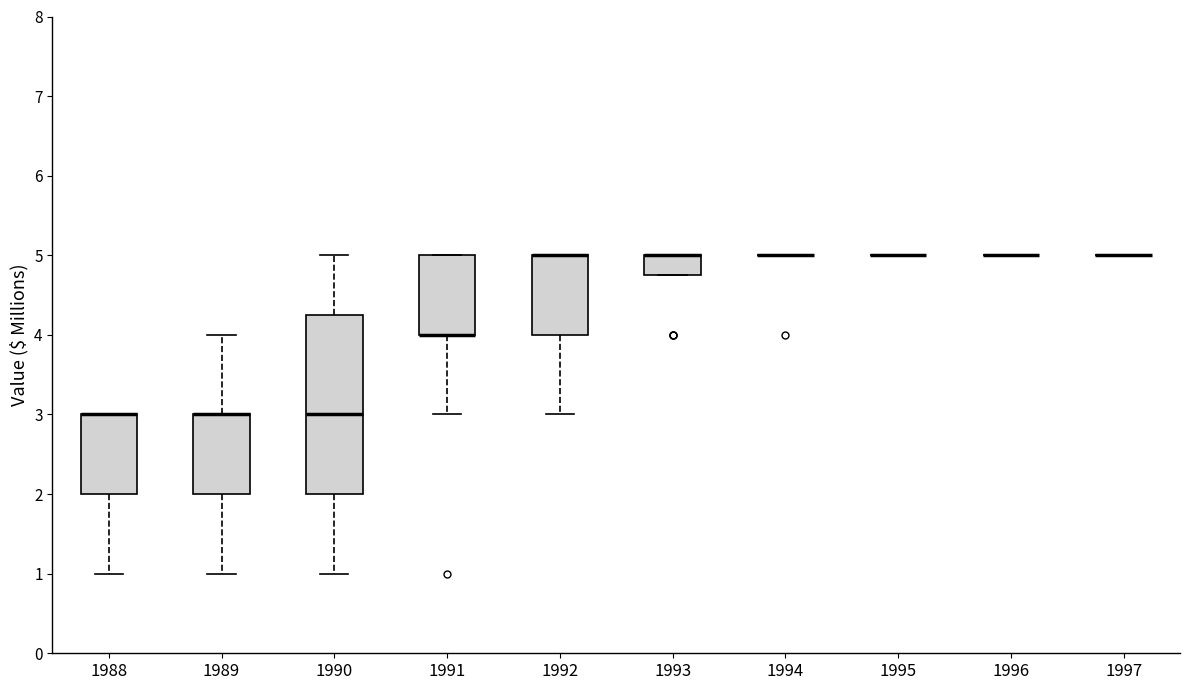

Reading left to right, transcribe this box plot: for each box, give where its median line is, the range the box spans, and where its two whiskers end, as read against the y-axis. The values are not printed on the chart, so give them approximately, as read against the axis.

1988: median 3.0 (drawn on the box's upper edge), box 2.0 to 3.0, whiskers 1.0 to 3.0
1989: median 3.0 (drawn on the box's upper edge), box 2.0 to 3.0, whiskers 1.0 to 4.0
1990: median 3.0, box 2.0 to 4.3, whiskers 1.0 to 5.0
1991: median 4.0 (drawn on the box's lower edge), box 4.0 to 5.0, whiskers 3.0 to 5.0
1992: median 5.0 (drawn on the box's upper edge), box 4.0 to 5.0, whiskers 3.0 to 5.0
1993: median 5.0 (drawn on the box's upper edge), box 4.8 to 5.0, whiskers 4.8 to 5.0
1994: box collapsed to a line at 5.0, whiskers 5.0 to 5.0
1995: box collapsed to a line at 5.0, whiskers 5.0 to 5.0
1996: box collapsed to a line at 5.0, whiskers 5.0 to 5.0
1997: box collapsed to a line at 5.0, whiskers 5.0 to 5.0